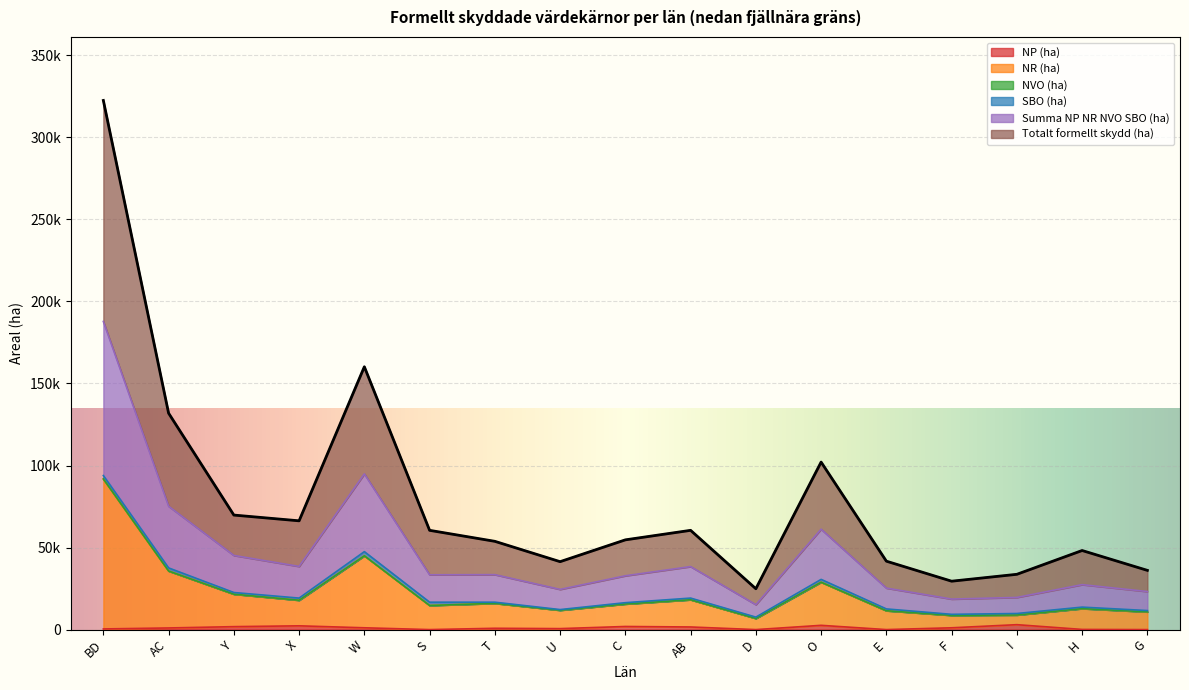

The value of Totalt formellt skydd (ha) at E is 41700. True or false?

True